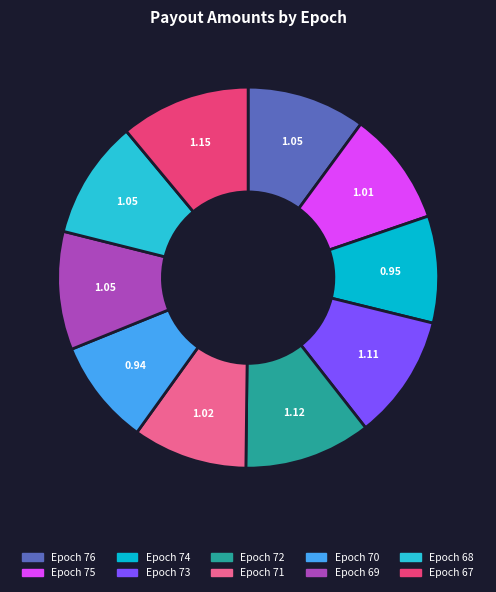

Do Epoch 76 and Epoch 74 together represent more than half of the pie?

No